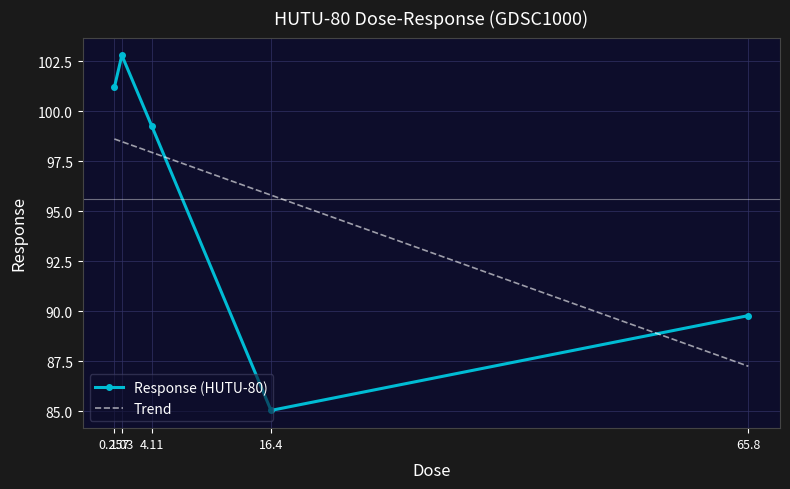

Reading right to left, transcribe all the data shown in this chart.

89.8	85.0	99.3	102.8	101.2